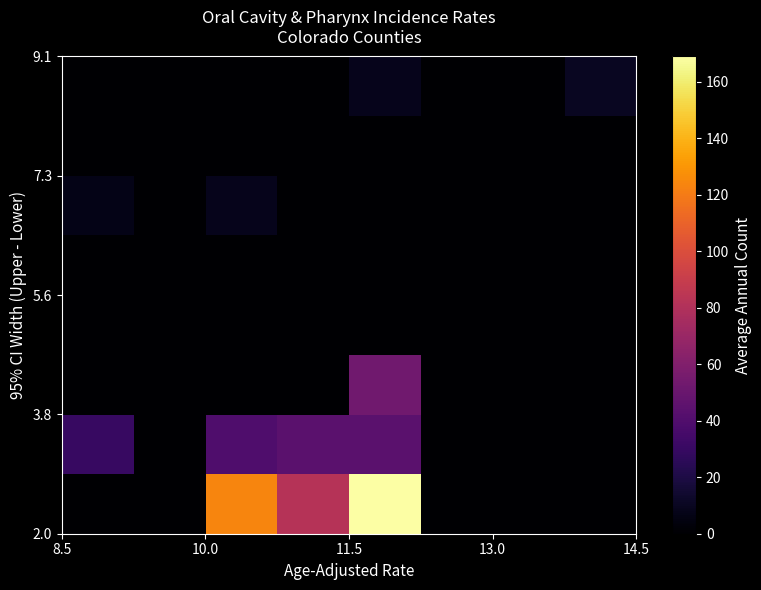

At how many categories does at least one series exceed 39?

3